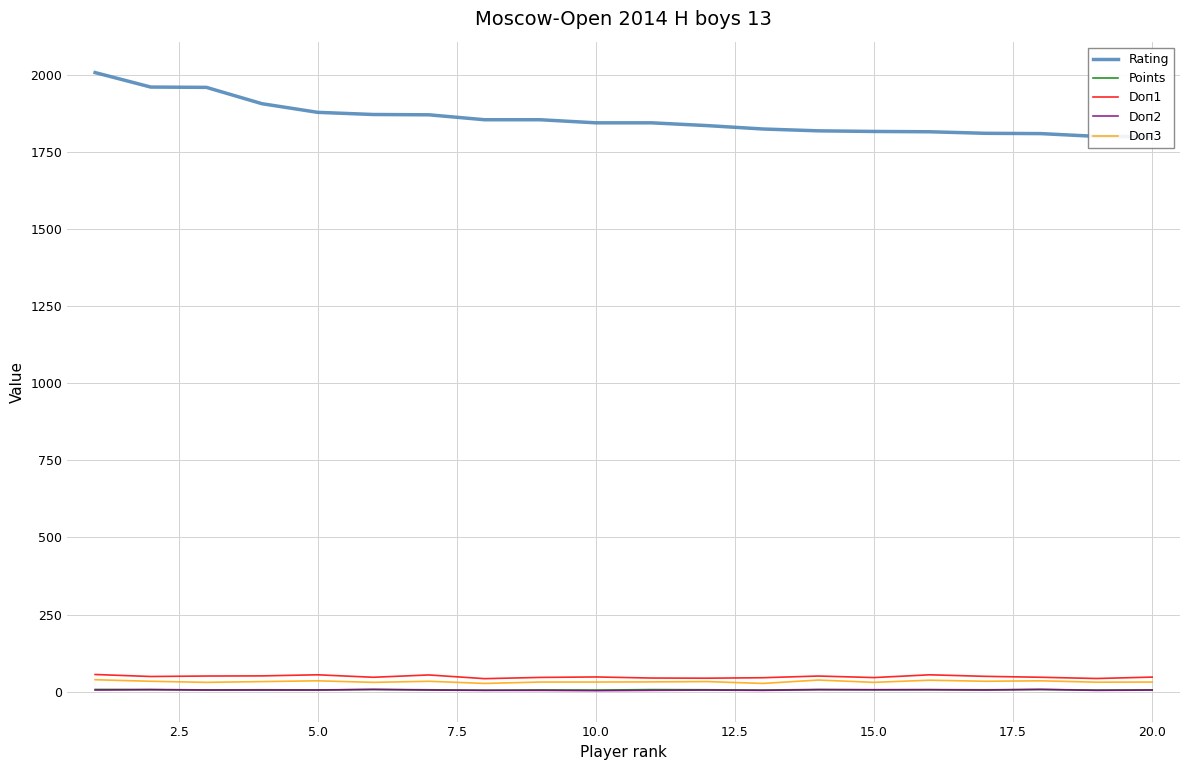

Which series has the largest range (max minus min)?

Rating